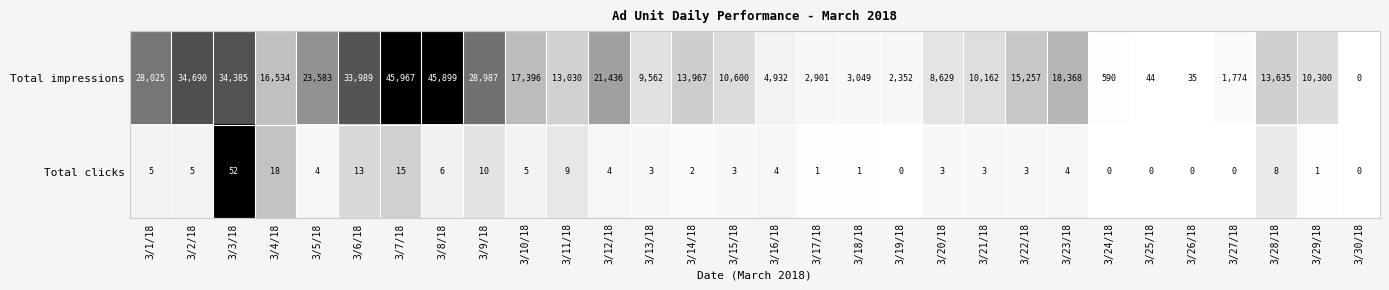

Rank the series by their maximum value, from highest to lowest.

Total impressions, Total clicks